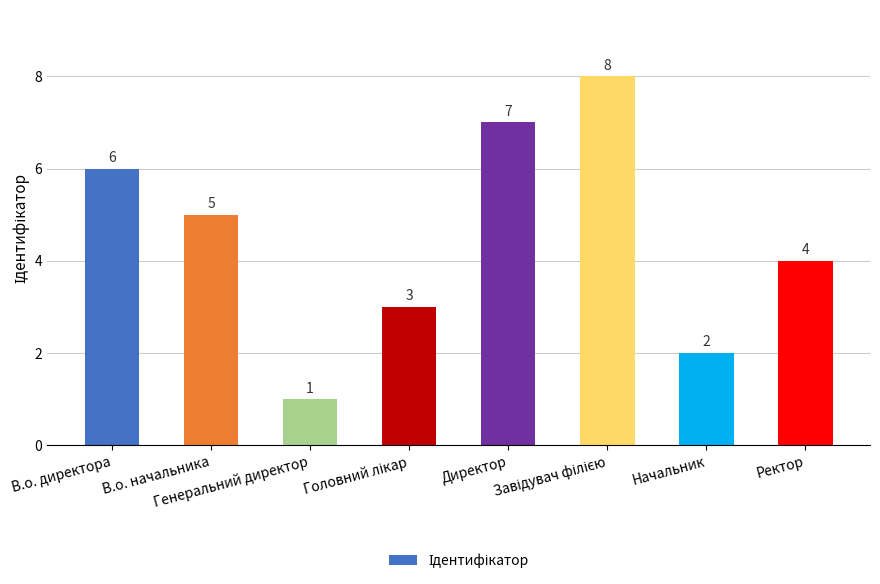

How many data points does each series have?

8